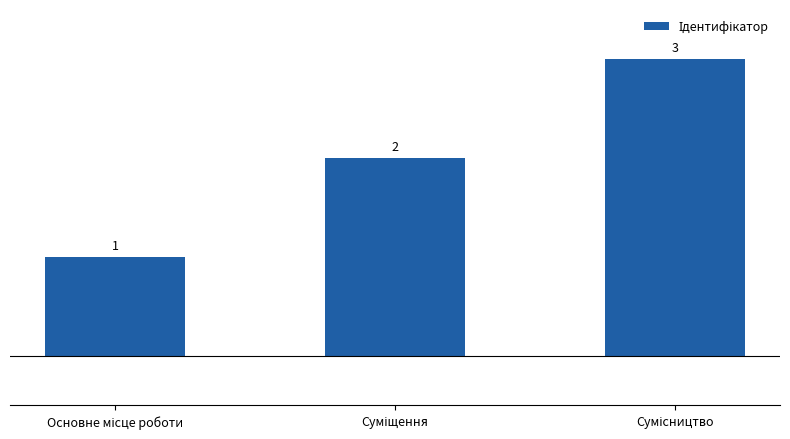

How many distinct data groups are displayed?

1